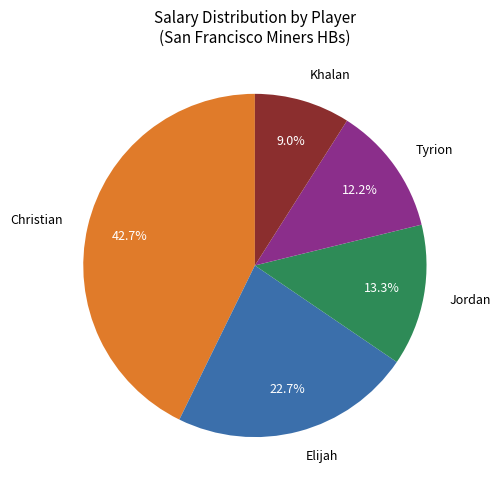

To the nearest percent, what portion does Elijah represent?

23%